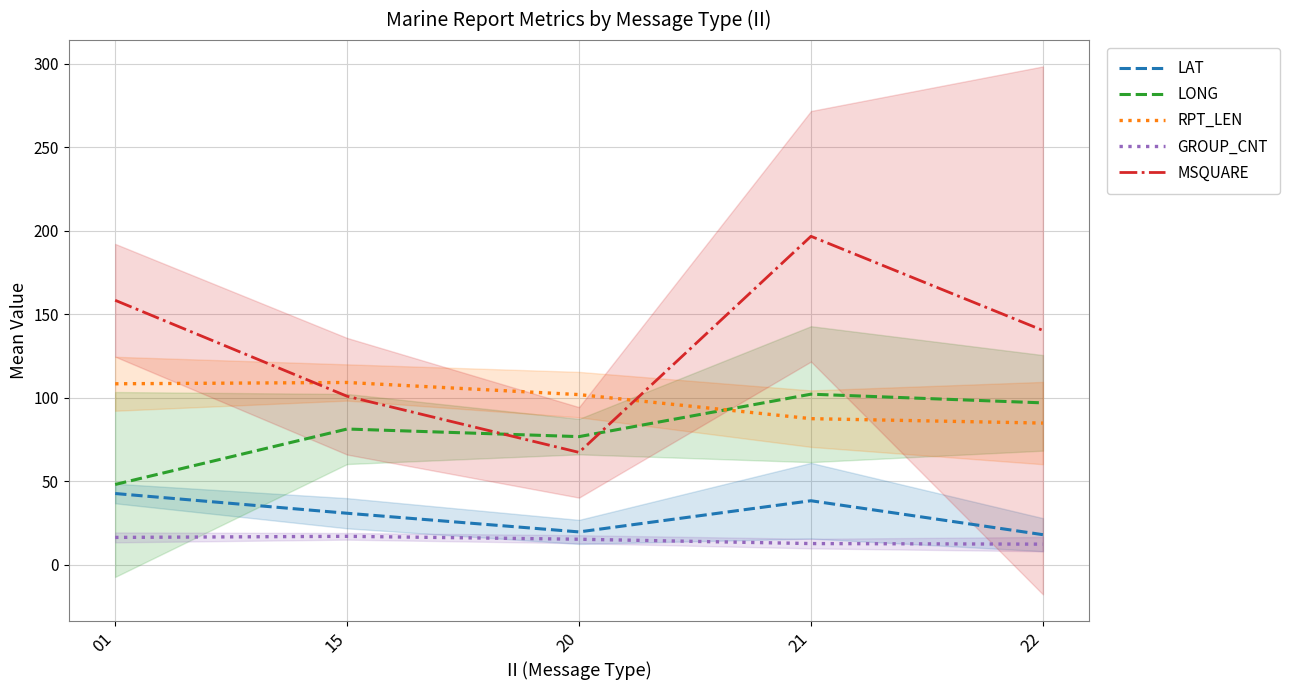

True or false: LAT and MSQUARE intersect in this chart.

False